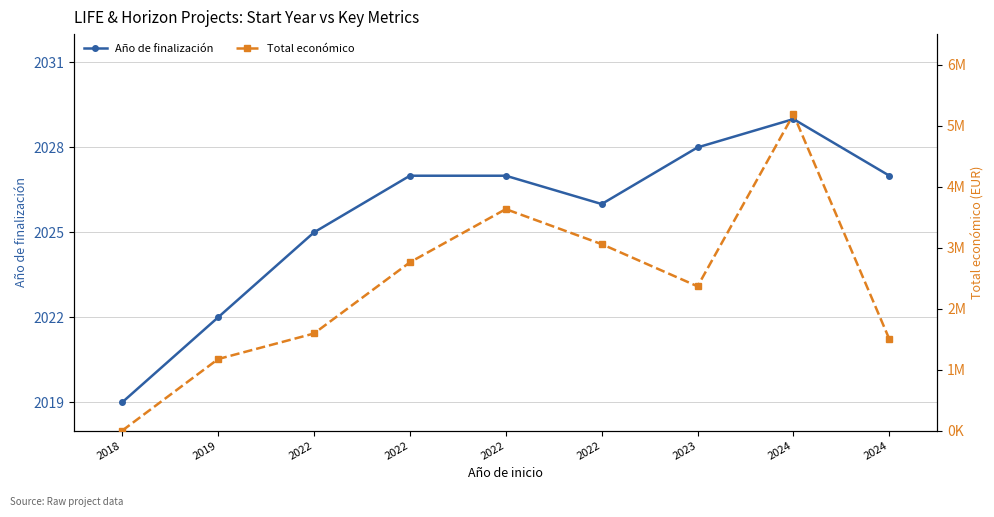

How many lines are shown in the chart?

2